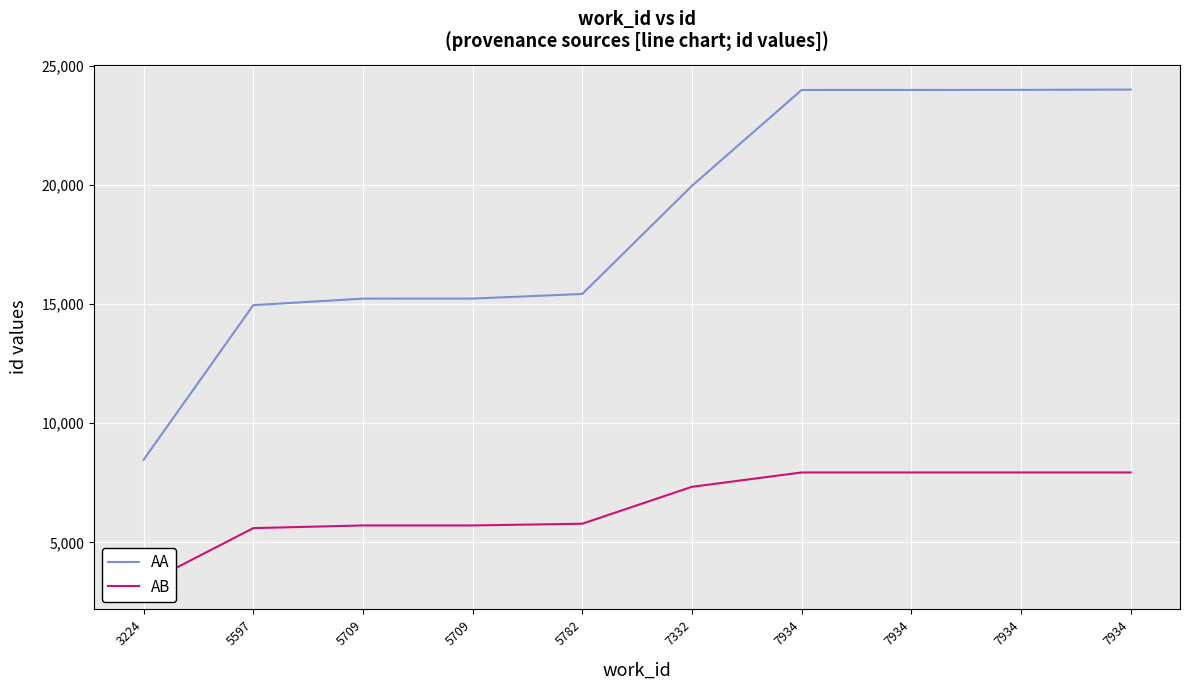

What is the total value across all series at 5709?

20942